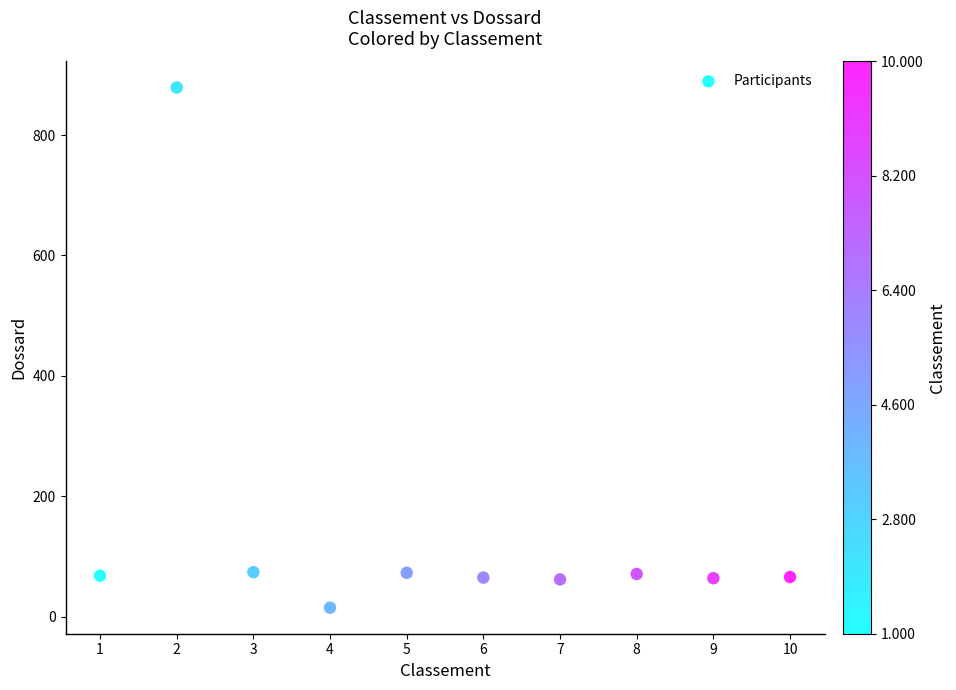

What is the average Y value?

144